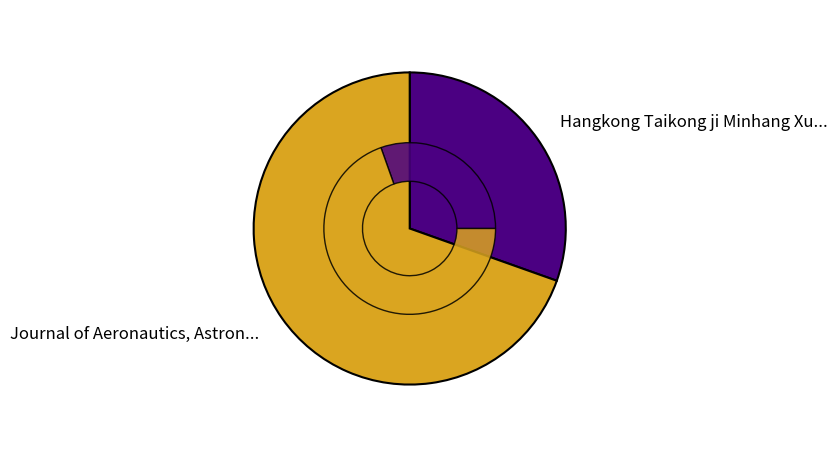

How many slices are in this pie chart?

2